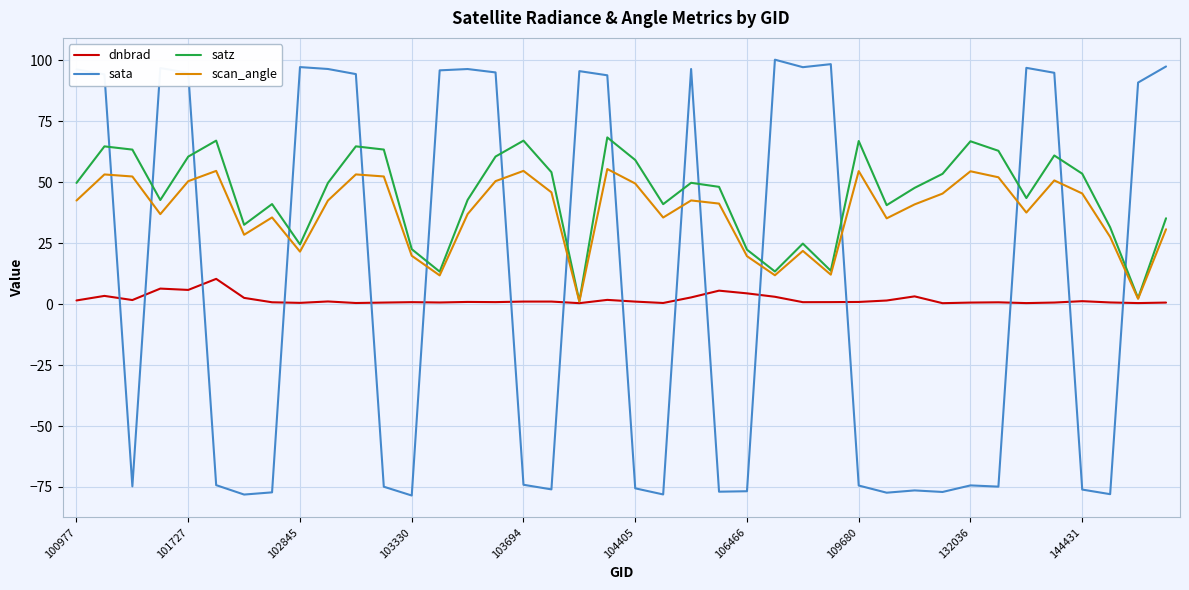

What is the difference between the maximum and second lowest values in the satz series?

65.9